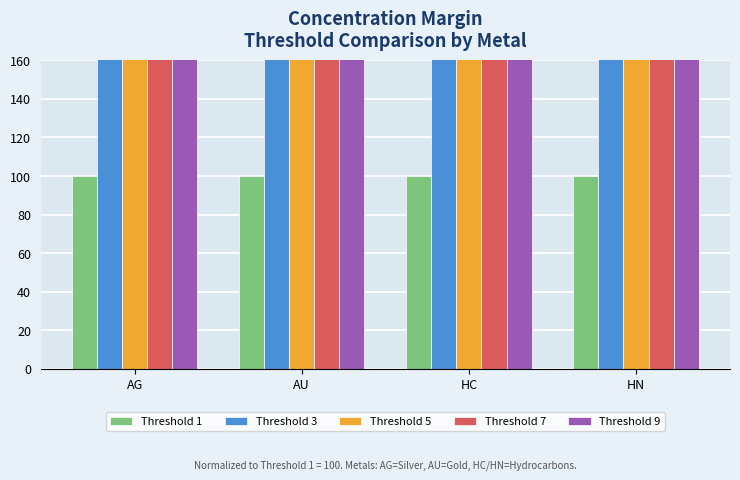

What position from the right is AG?

4